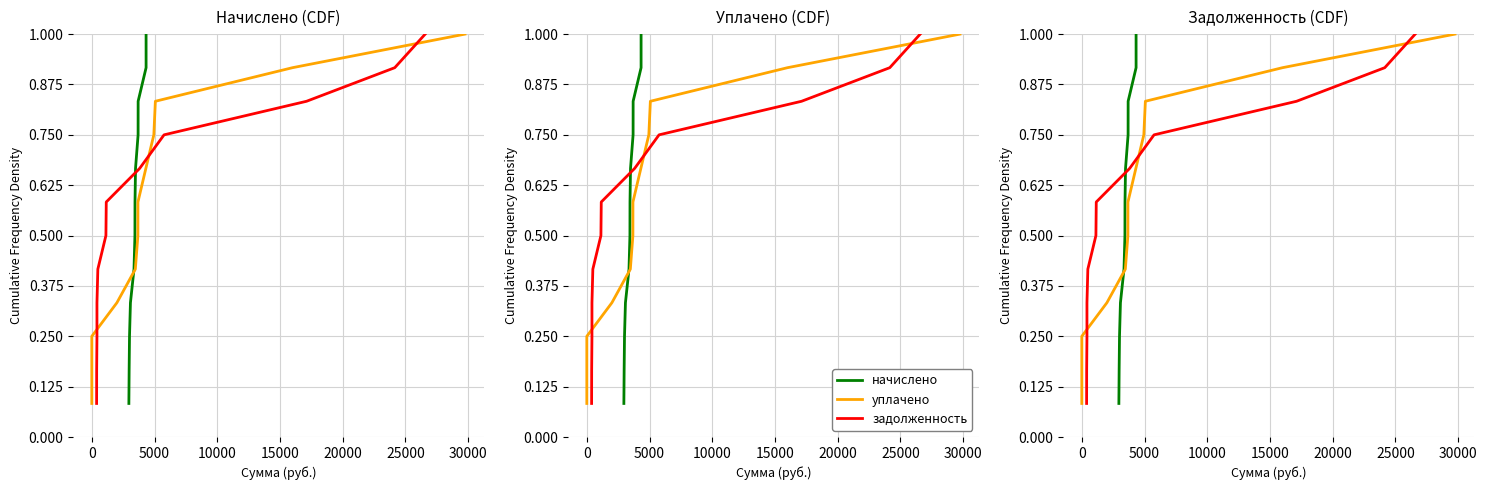

How many distinct data groups are displayed?

3